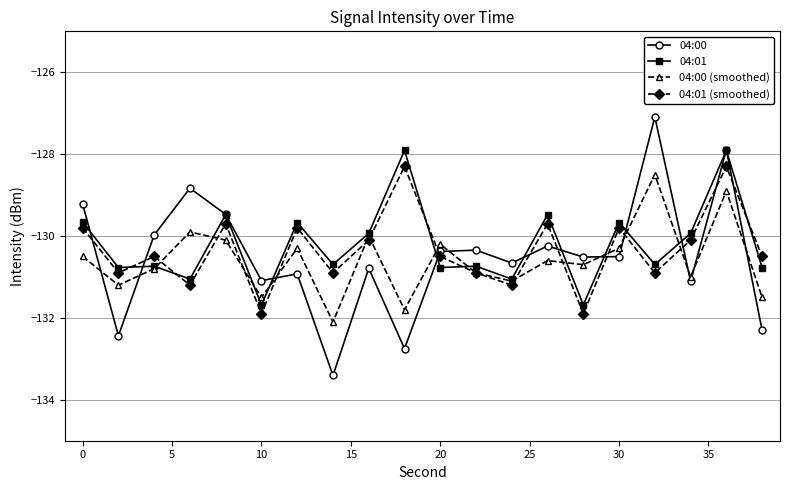

List the series in order of their overall mean, lowest first.

04:00 (smoothed), 04:00, 04:01 (smoothed), 04:01